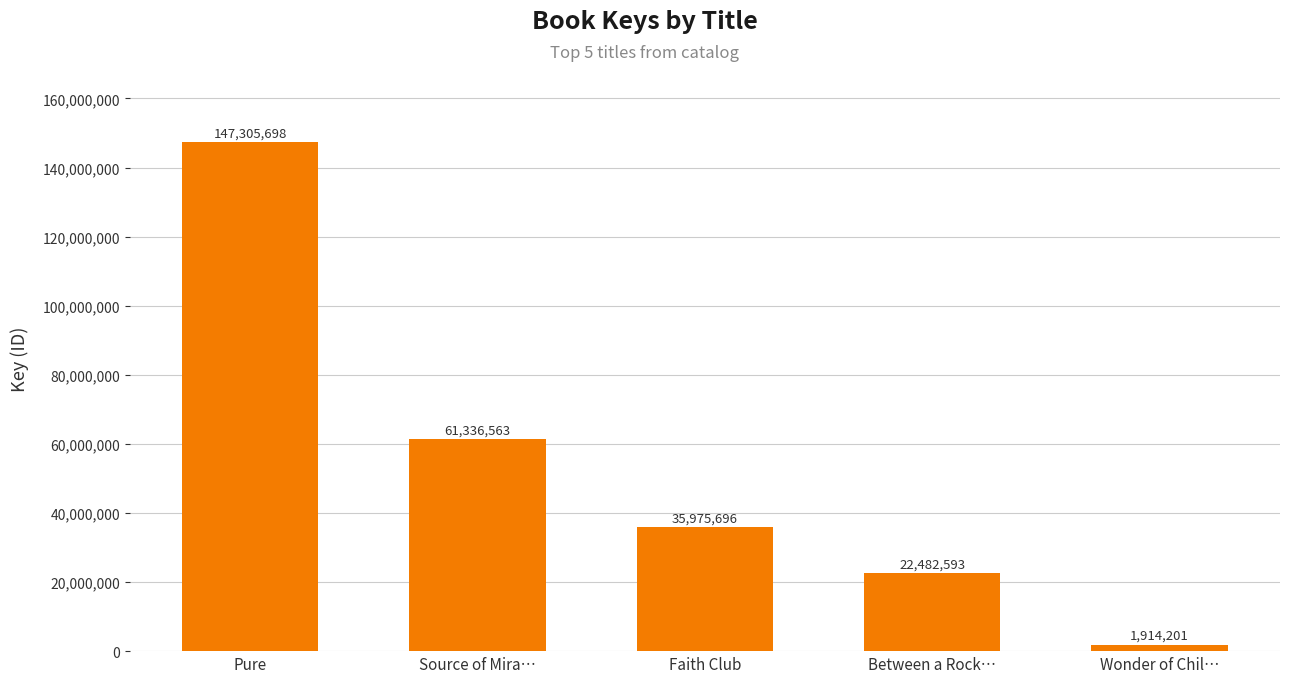

Reading left to right, what are all the values shown in this chart?

147305698	61336563	35975696	22482593	1914201